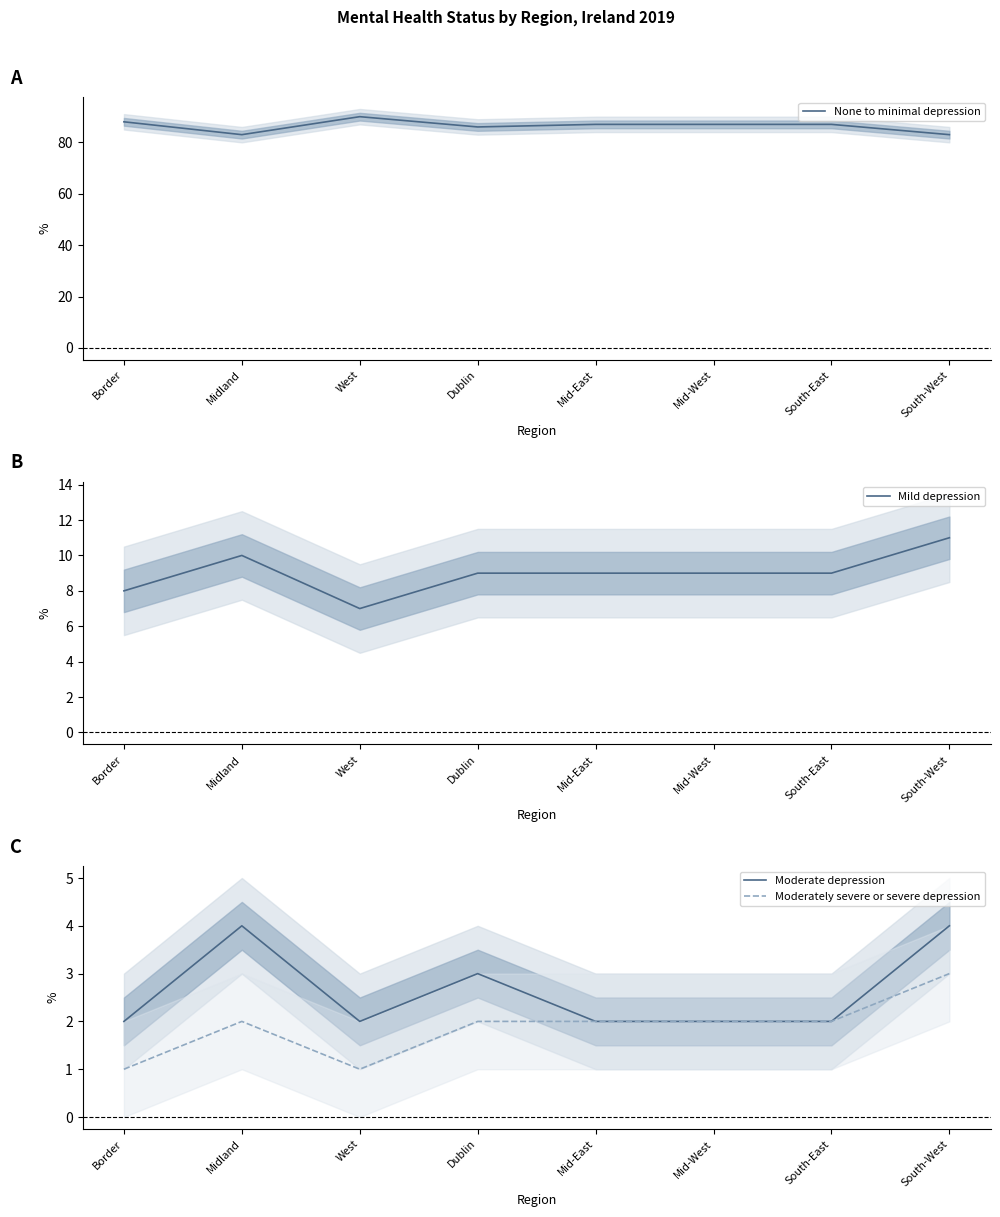

True or false: None to minimal depression and Mild depression intersect in this chart.

False